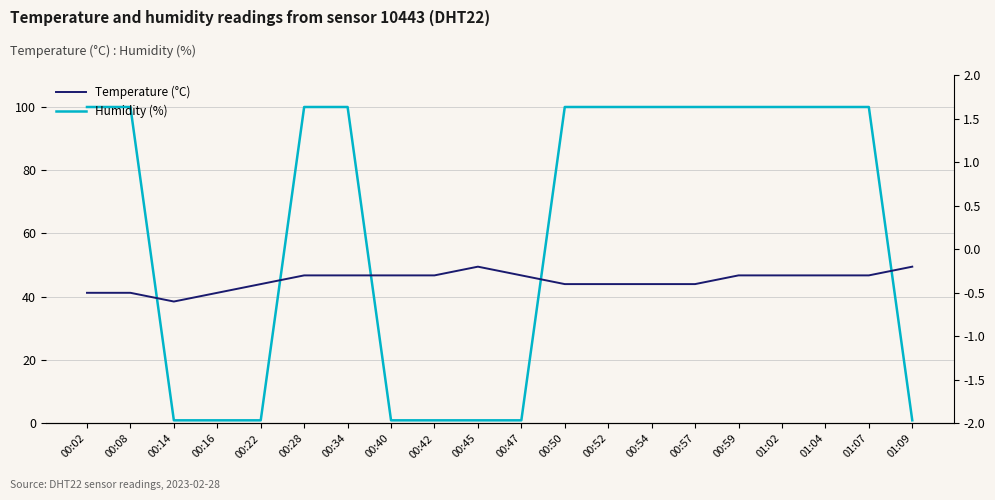

At how many categories does at least one series exceed 84?

12